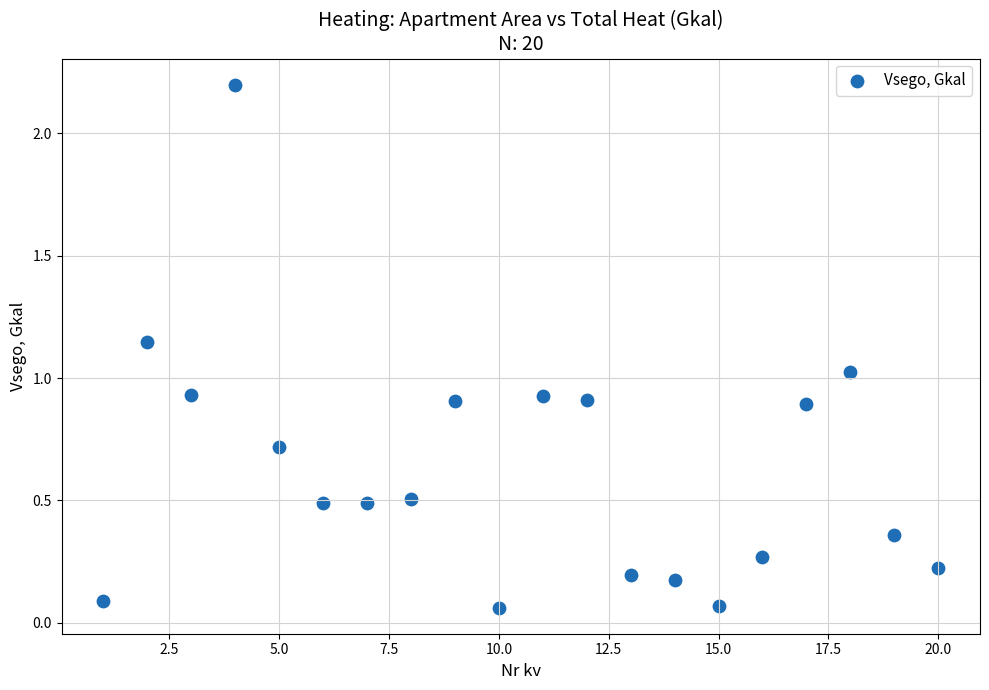

What is the range of X values (max minus min)?

19.0